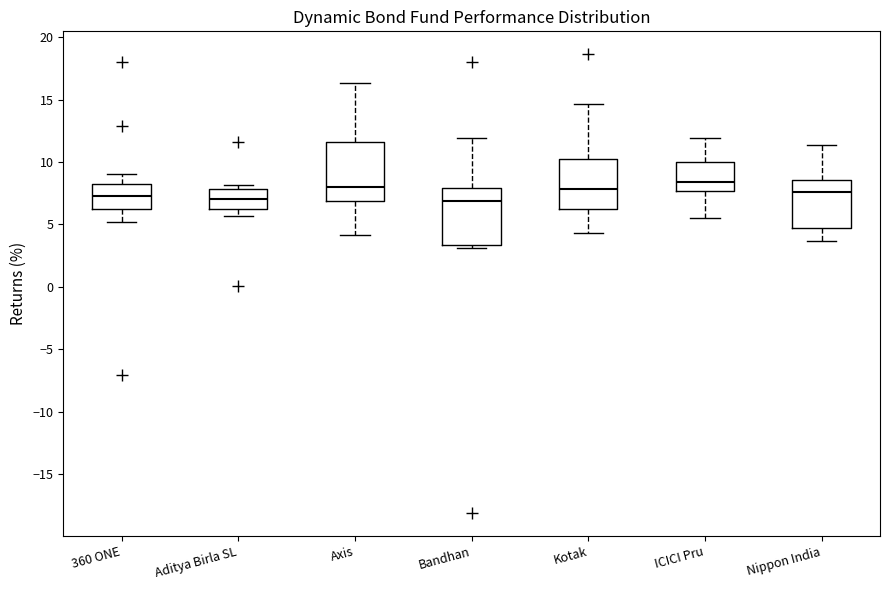

Reading left to right, read every box against the y-axis: the position of its median line, the range the box covers, and the ends of its whiskers. The values are not printed on the chart, so give them approximately, as read against the axis.

360 ONE: median 7.5, box 6.0 to 8.5, whiskers 5.0 to 9.0
Aditya Birla SL: median 7.0, box 6.0 to 8.0, whiskers 5.5 to 8.0 (just above the box's upper edge)
Axis: median 8.0, box 7.0 to 11.5, whiskers 4.0 to 16.5
Bandhan: median 7.0, box 3.5 to 8.0, whiskers 3.0 to 12.0
Kotak: median 8.0, box 6.5 to 10.5, whiskers 4.5 to 14.5
ICICI Pru: median 8.5, box 7.5 to 10.0, whiskers 5.5 to 12.0
Nippon India: median 7.5, box 4.5 to 8.5, whiskers 3.5 to 11.5